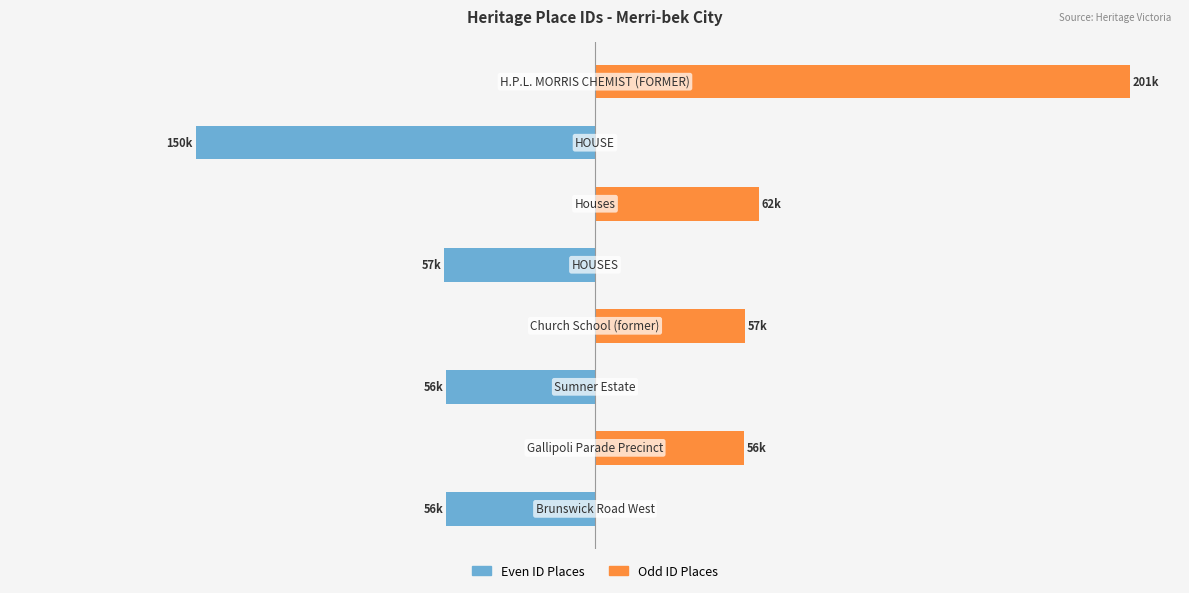

List the series in order of their peak value, highest first.

Odd ID Places, Even ID Places